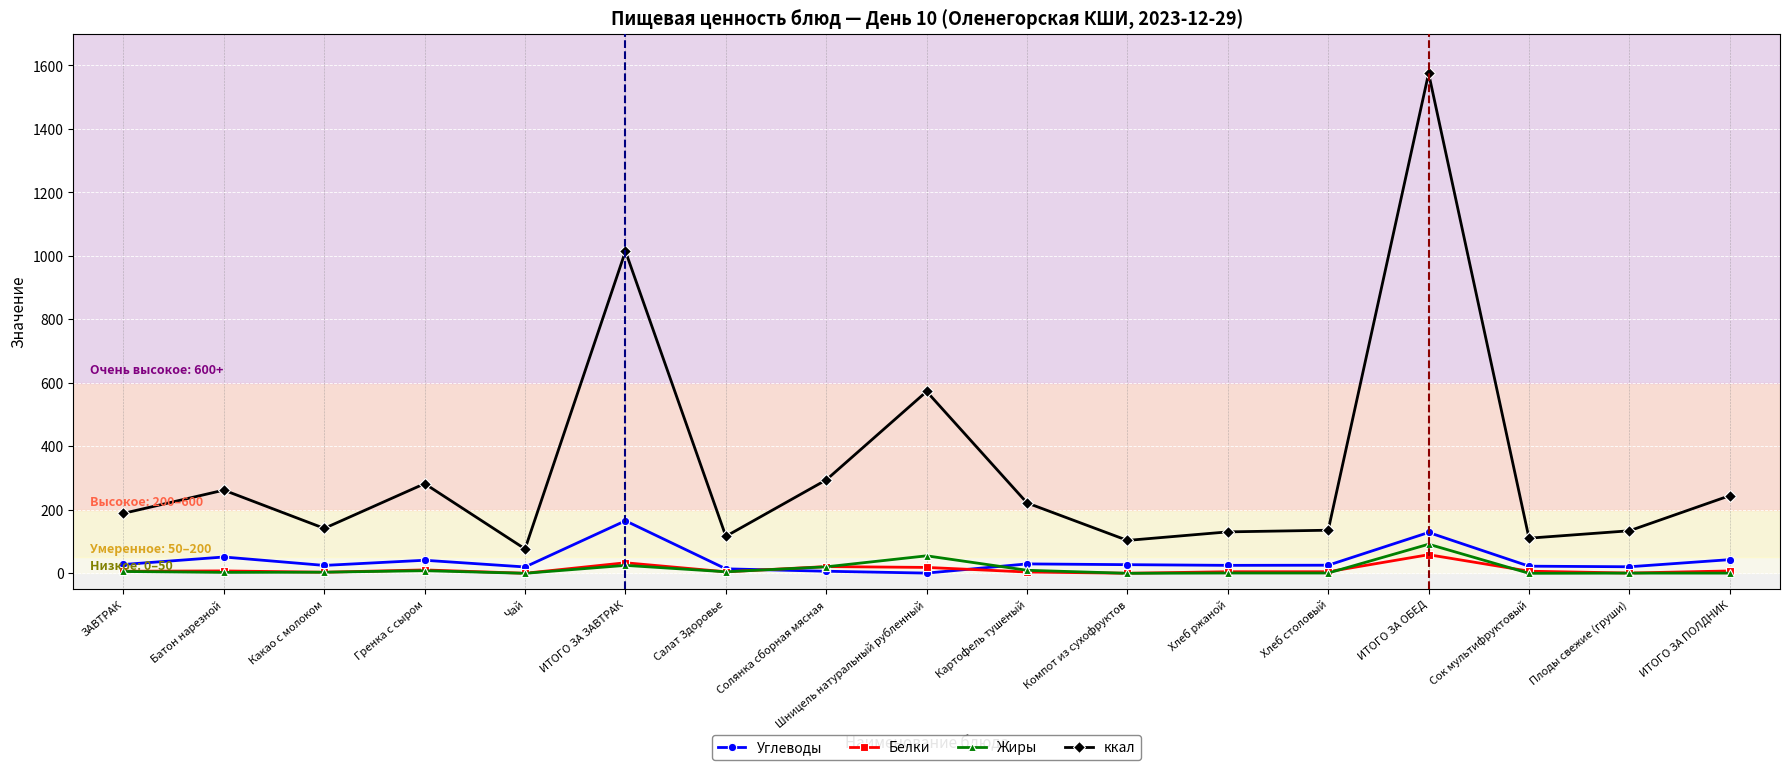

True or false: Жиры and ккал intersect in this chart.

False